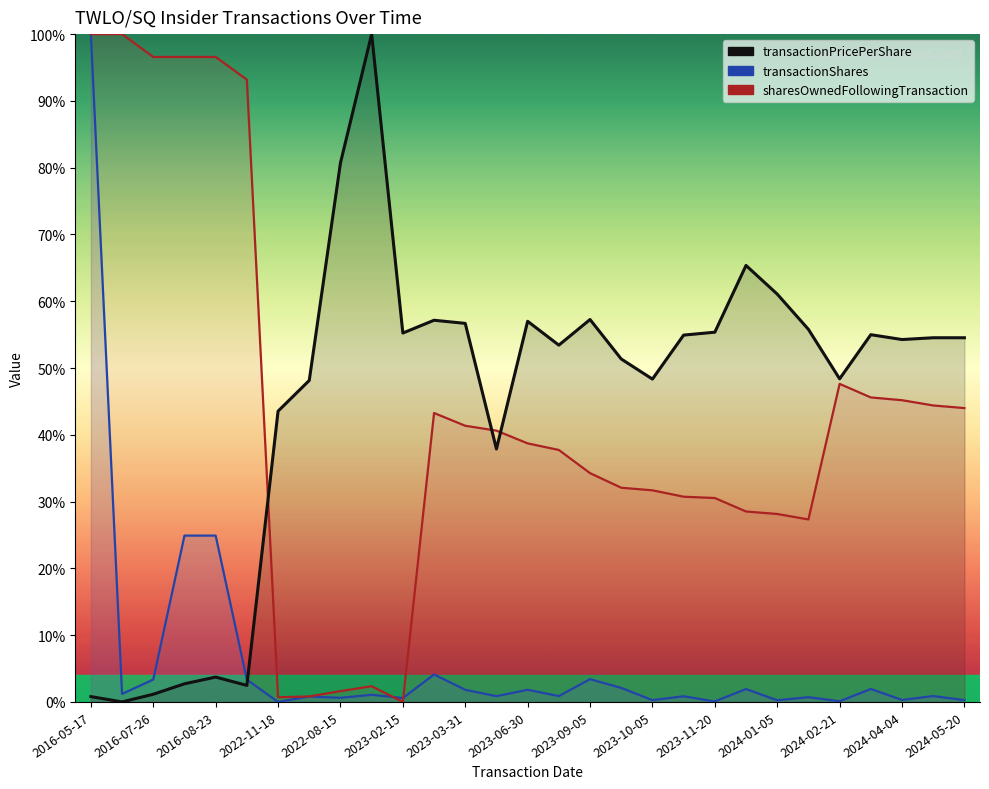

At 2023-11-20, list the series in order from largest to smallest.

transactionPricePerShare, sharesOwnedFollowingTransaction, transactionShares